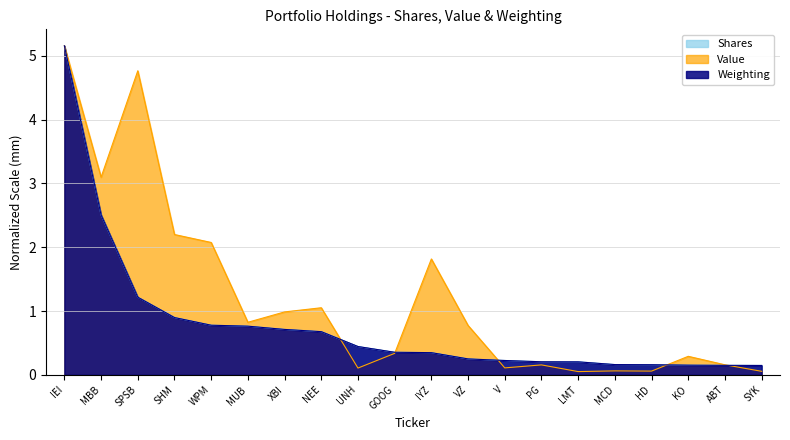

Reading left to right, extract all data points from this chart.

Value: 5.2	3.1	4.8	2.2	2.1	0.8	1.0	1.1	0.1	0.3	1.8	0.8	0.1	0.2	0.1	0.1	0.1	0.3	0.2	0.1
Shares: 5.2	2.5	1.2	0.9	0.8	0.8	0.7	0.7	0.4	0.4	0.3	0.2	0.2	0.2	0.2	0.2	0.2	0.2	0.1	0.1
Weighting: 5.2	2.5	1.2	0.9	0.8	0.8	0.7	0.7	0.4	0.4	0.3	0.2	0.2	0.2	0.2	0.2	0.2	0.2	0.1	0.1